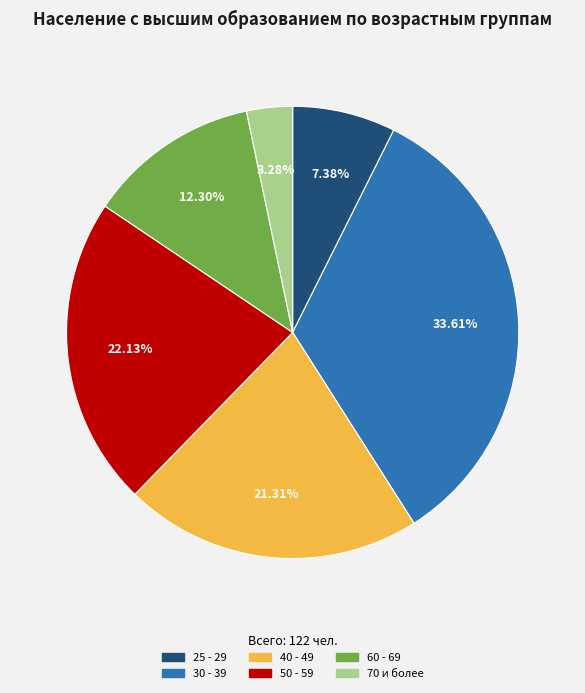

Is the sum of 30 - 39 and 50 - 59 greater than half?

Yes